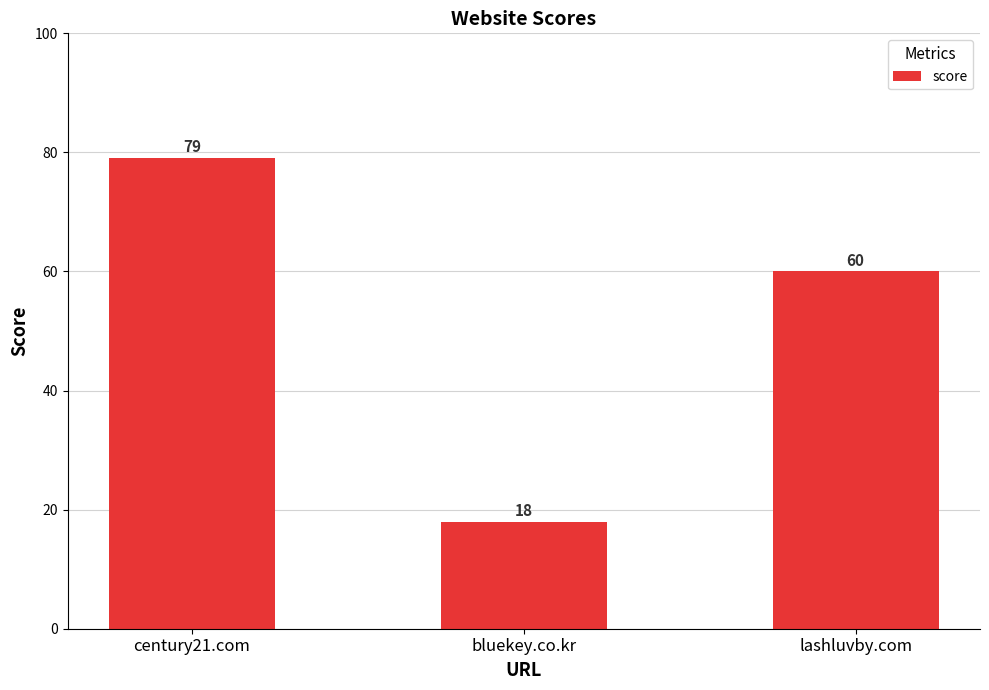

Count the values in the range 18 to 79.

3